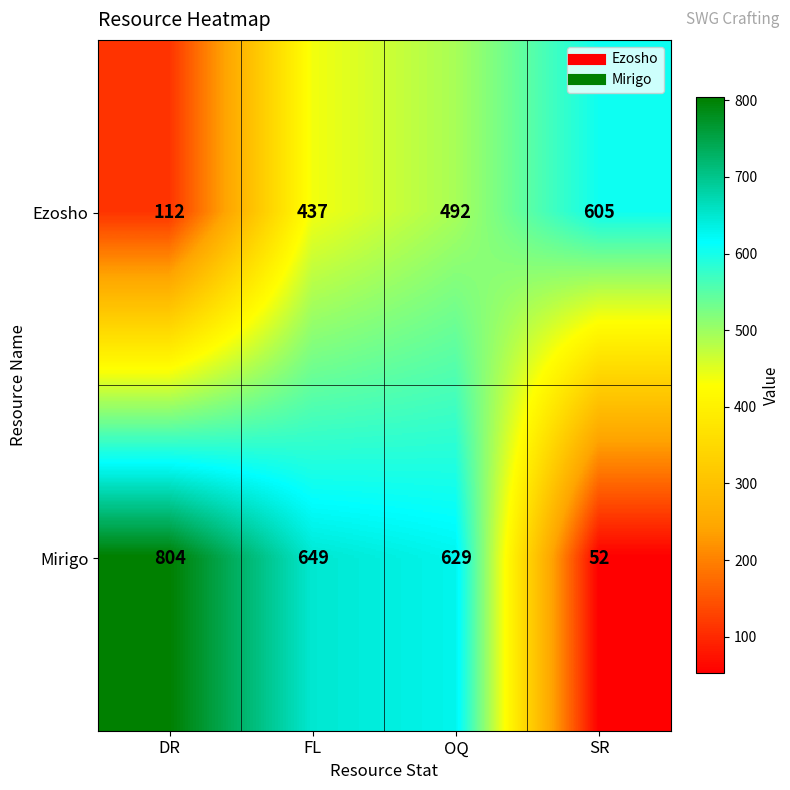

What is the spread (max minus min) of values at SR?

553